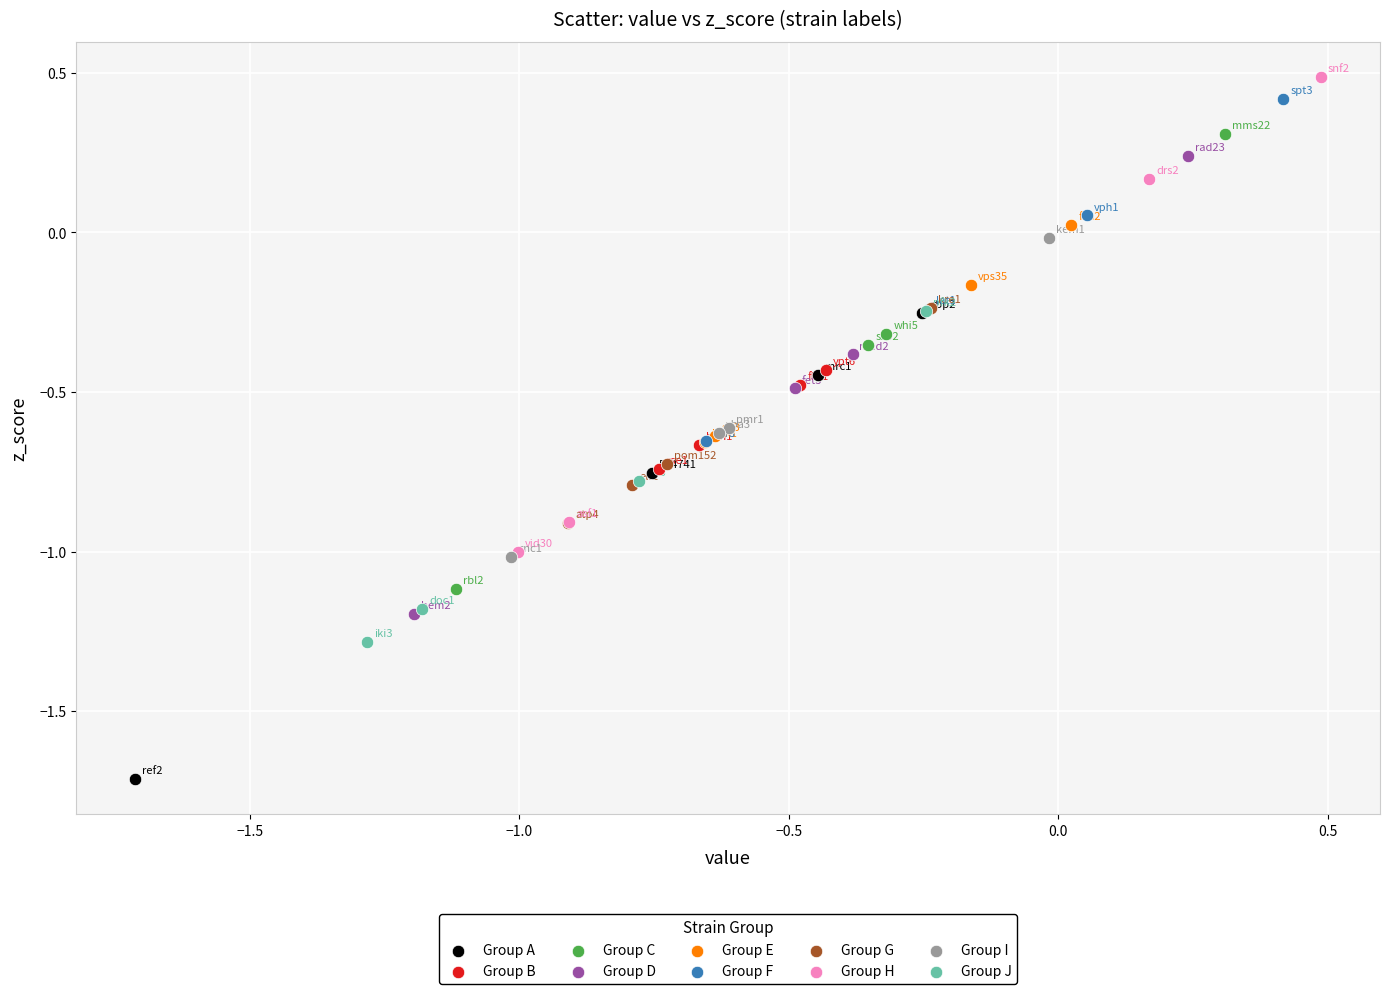

Which series reaches the minimum Y coordinate?

Group A